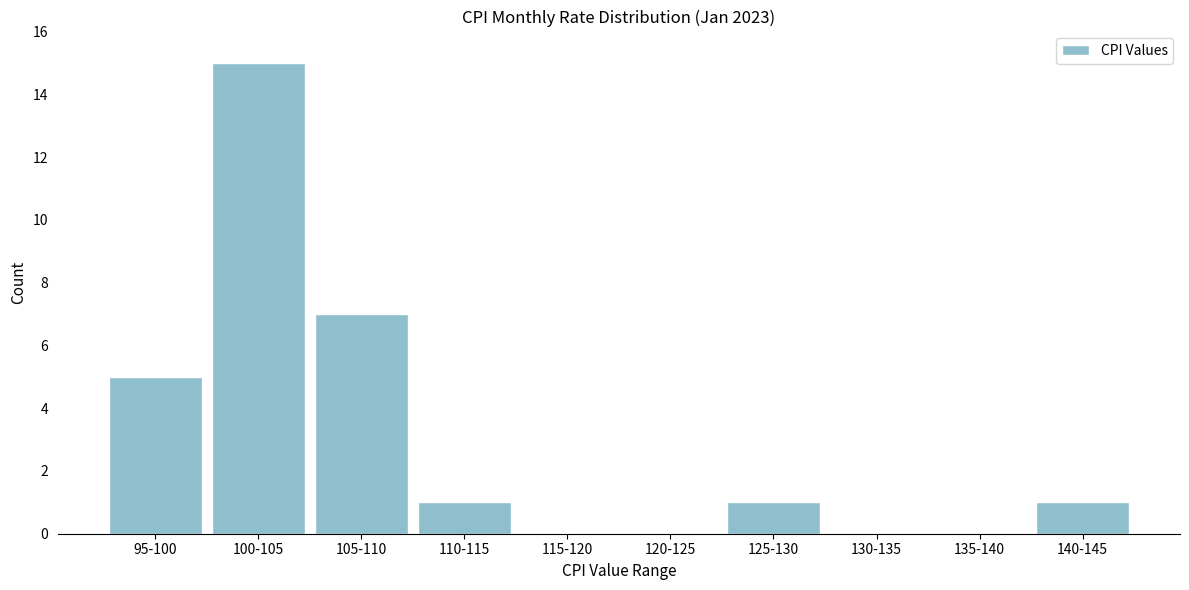

Reading right to left, what are all the values shown in this chart?

140-145=1	135-140=0	130-135=0	125-130=1	120-125=0	115-120=0	110-115=1	105-110=7	100-105=15	95-100=5